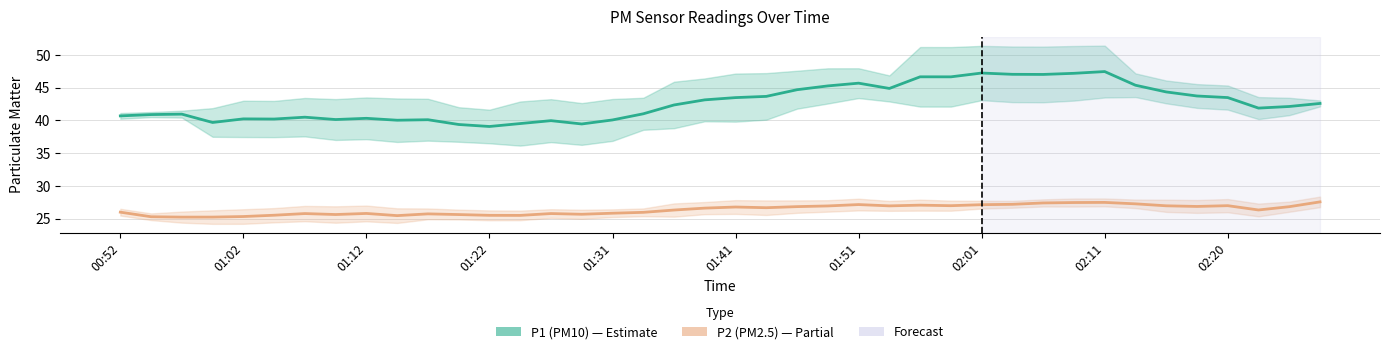

List the series in order of their peak value, highest first.

P1 (PM10), P2 (PM2.5)